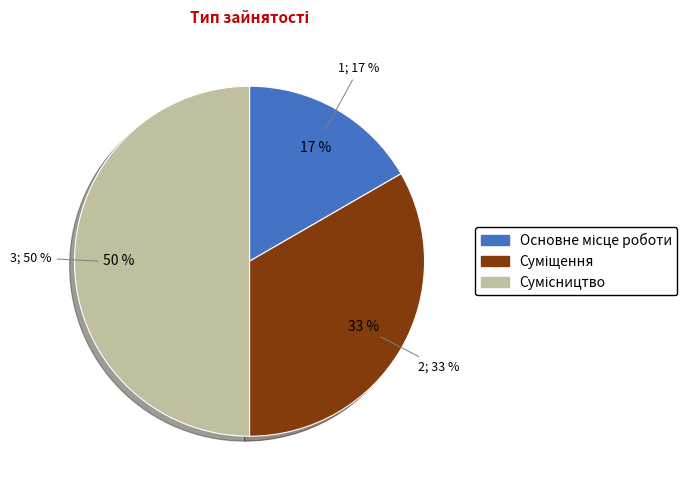

Which slice is the largest?

Сумісництво